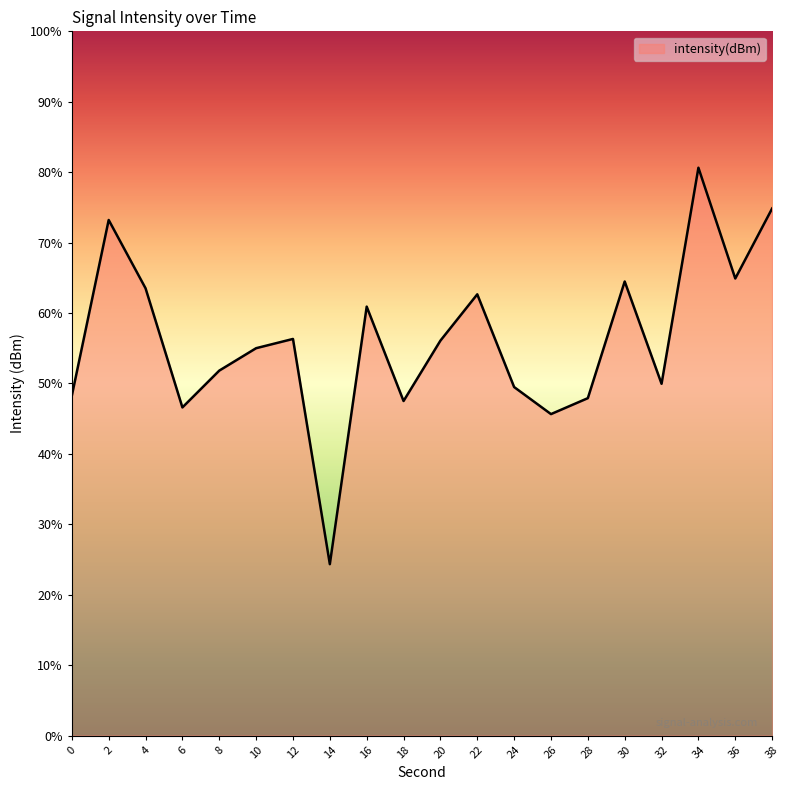

Does the chart display data point markers on the line(s)?

No